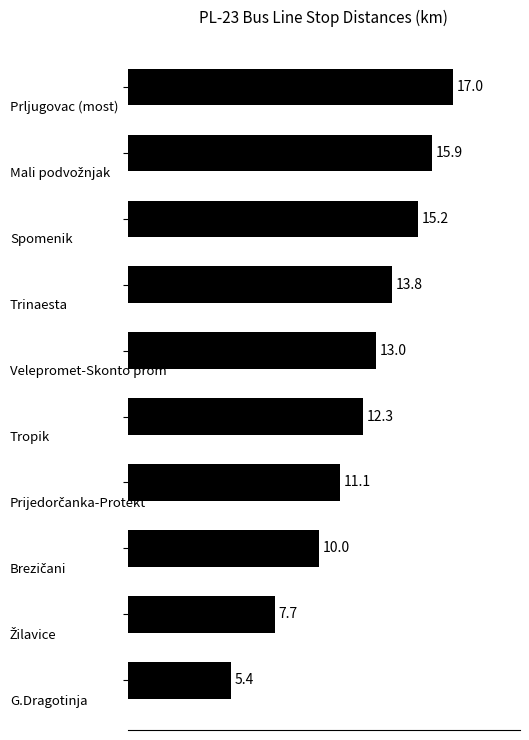

What is the difference between the maximum and minimum values?

11.6